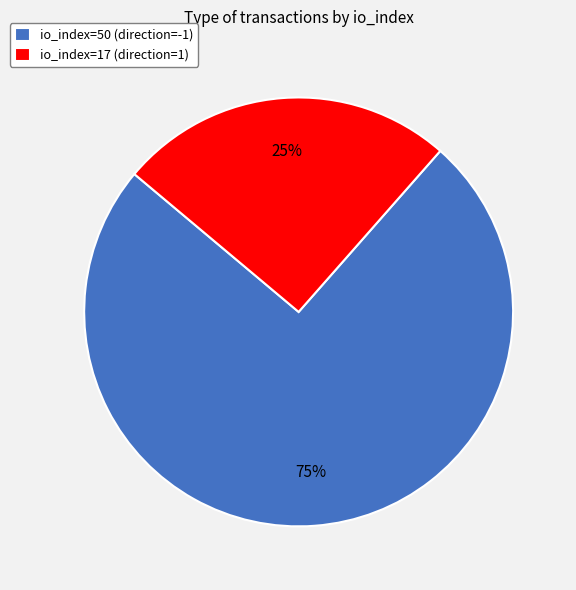

Rank the categories by value from highest to lowest.

io_index=50 (direction=-1), io_index=17 (direction=1)